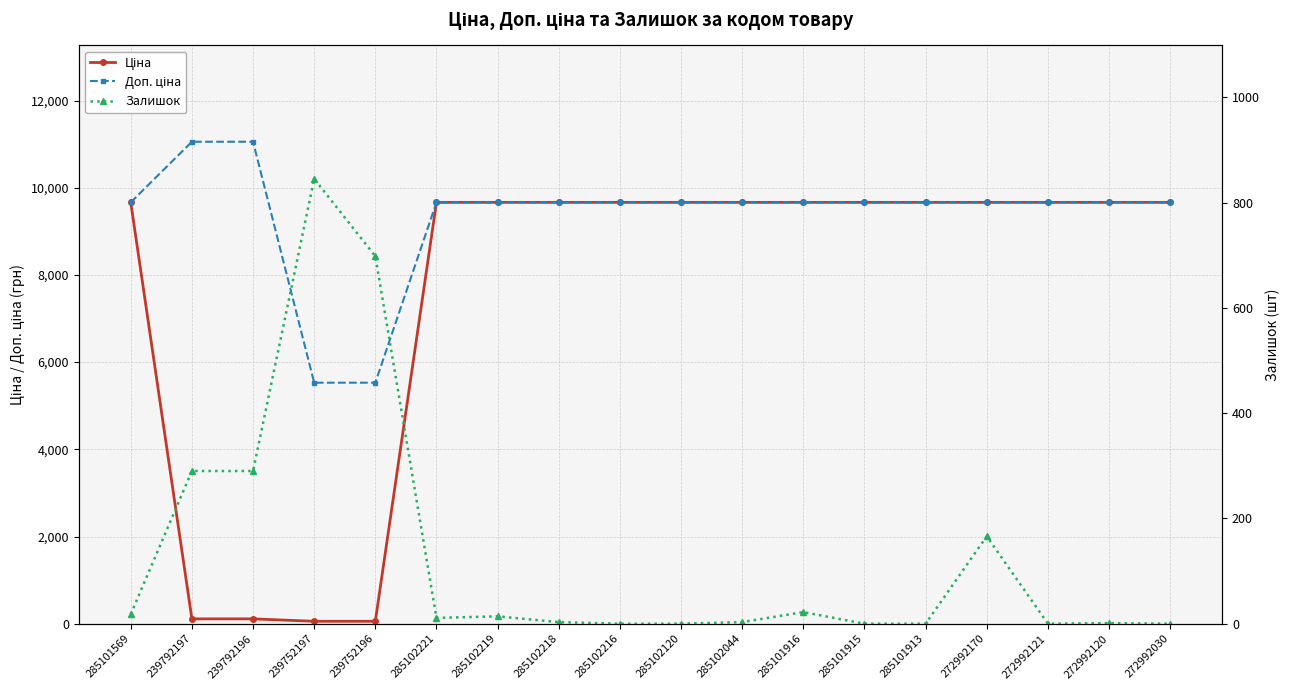

How many lines are shown in the chart?

3